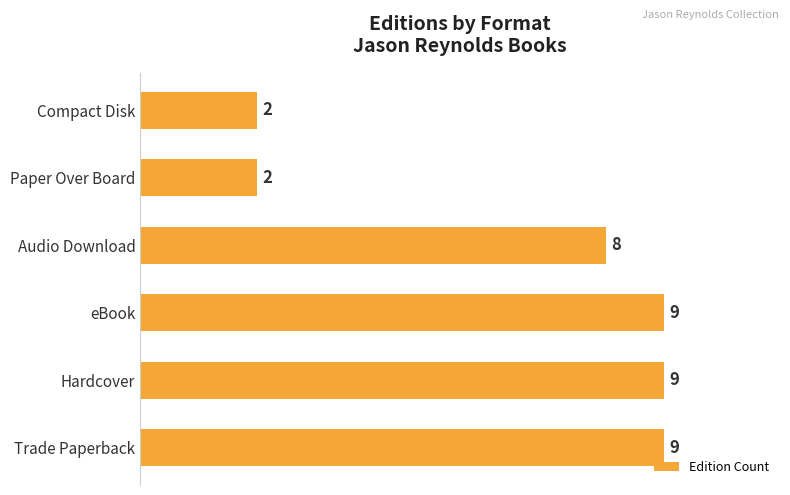

Is it true that the value at Trade Paperback is 9?

True